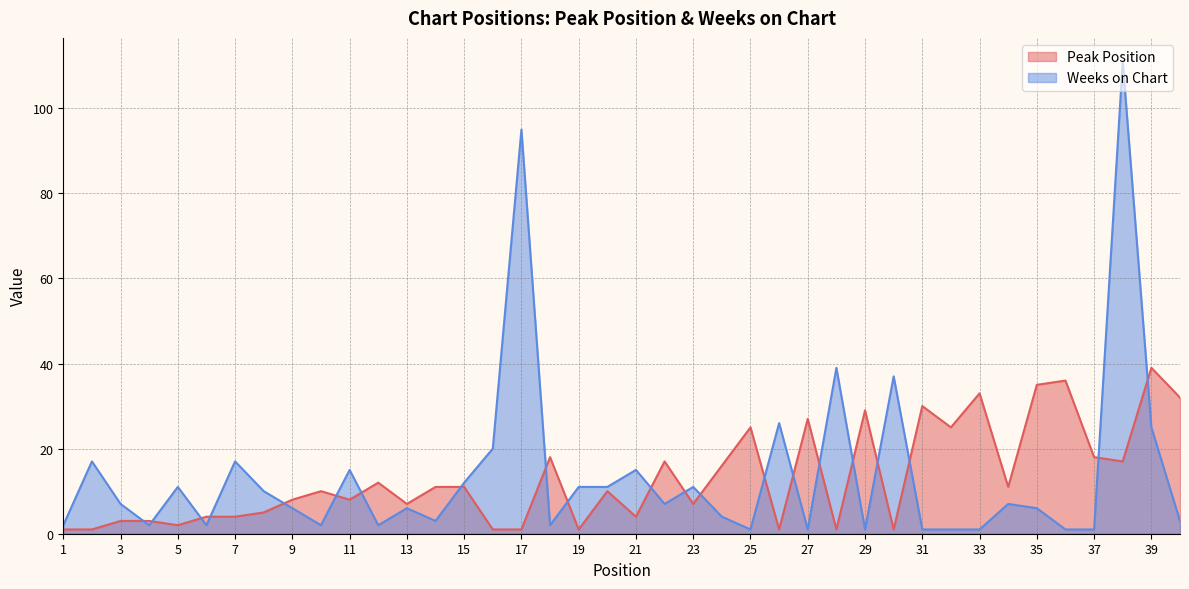

What is the smallest value displayed?

1